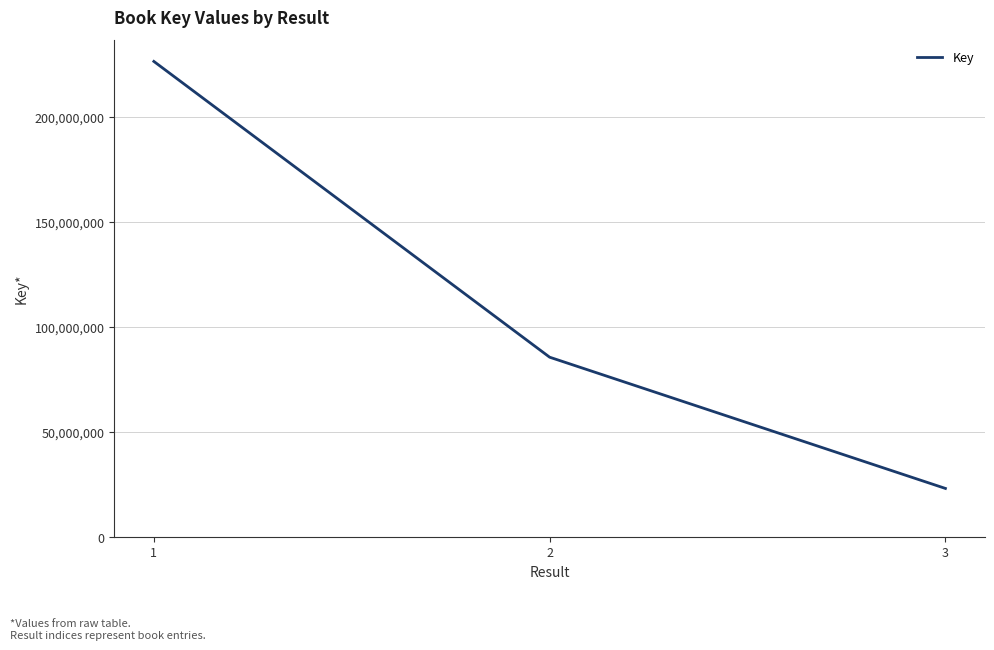

What is the maximum value shown in the chart?

226609504